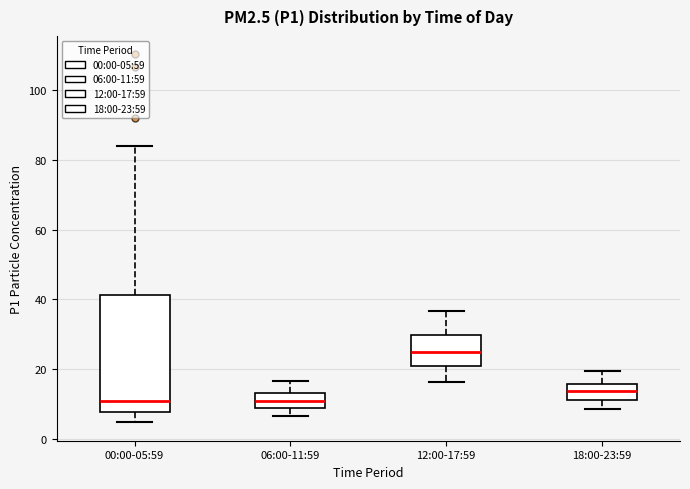

Where does the lower whisker of the box for 18:00-23:59 end on the y-axis? The values are not printed on the chart, so give them approximately, as read against the axis.

8